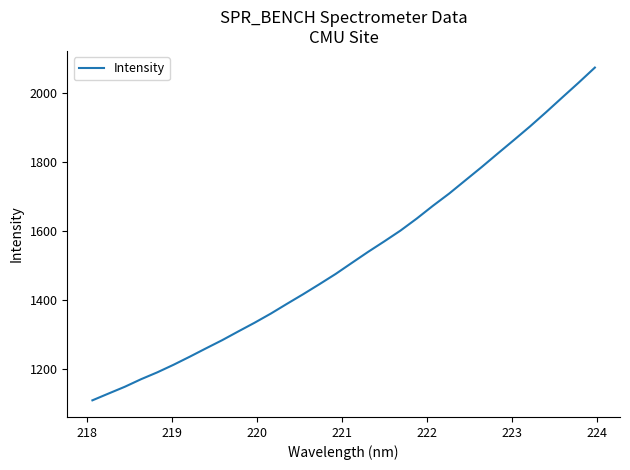

What is the maximum value shown in the chart?

2073.0